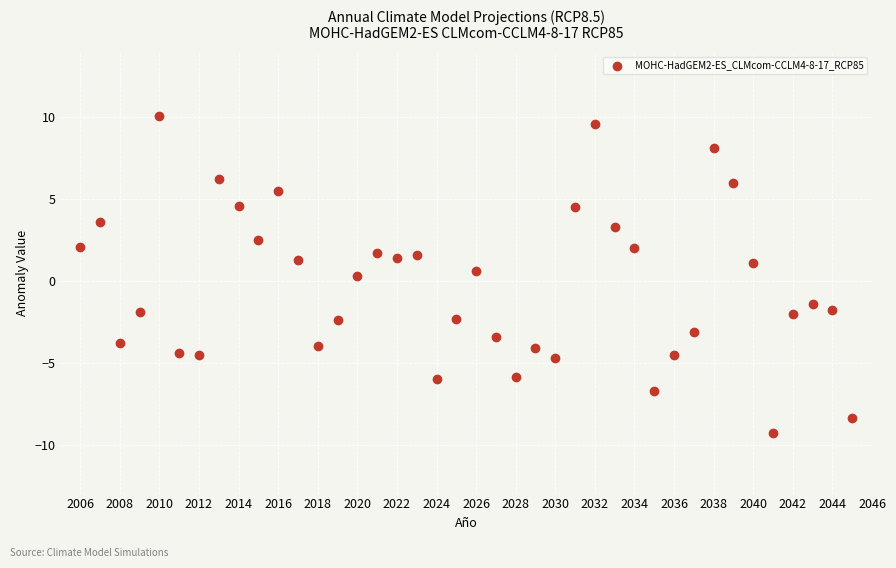

What is the range of X values (max minus min)?

39.0